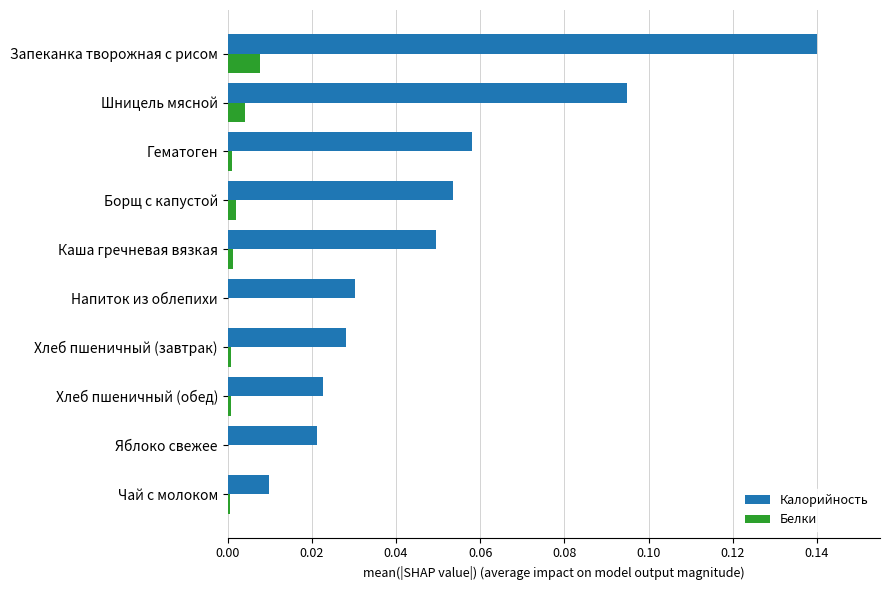

At which category is the sum across all series the highest?

Запеканка творожная с рисом